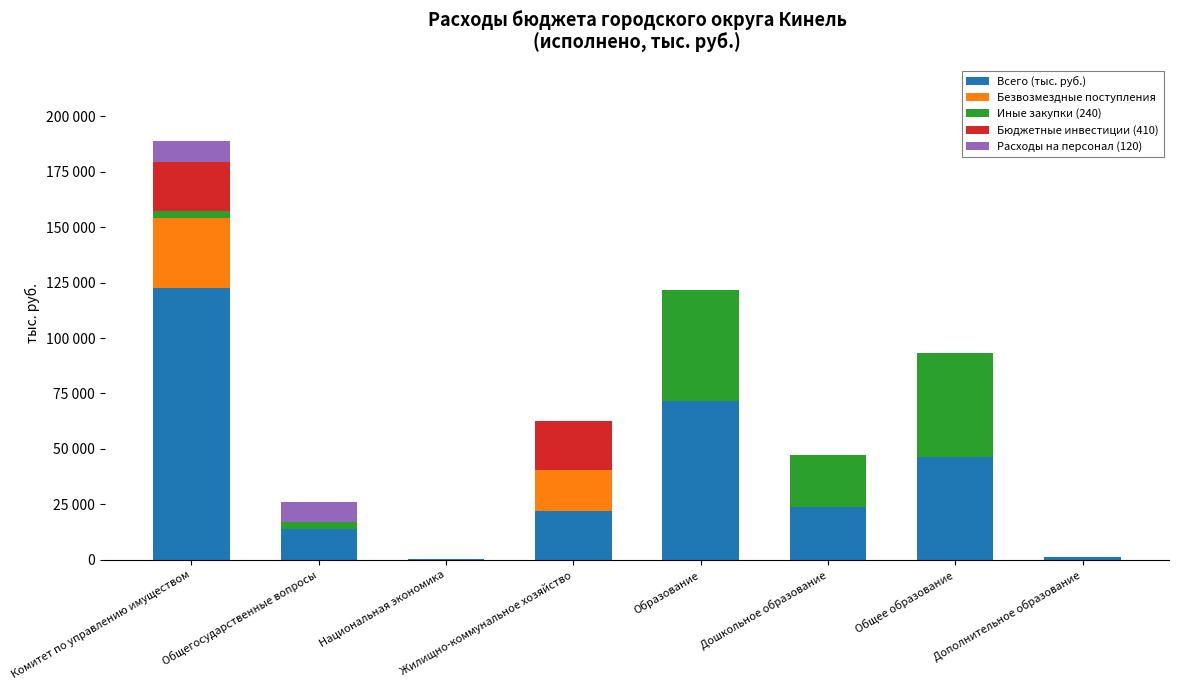

Are the bars grouped side by side (vs. stacked)?

No